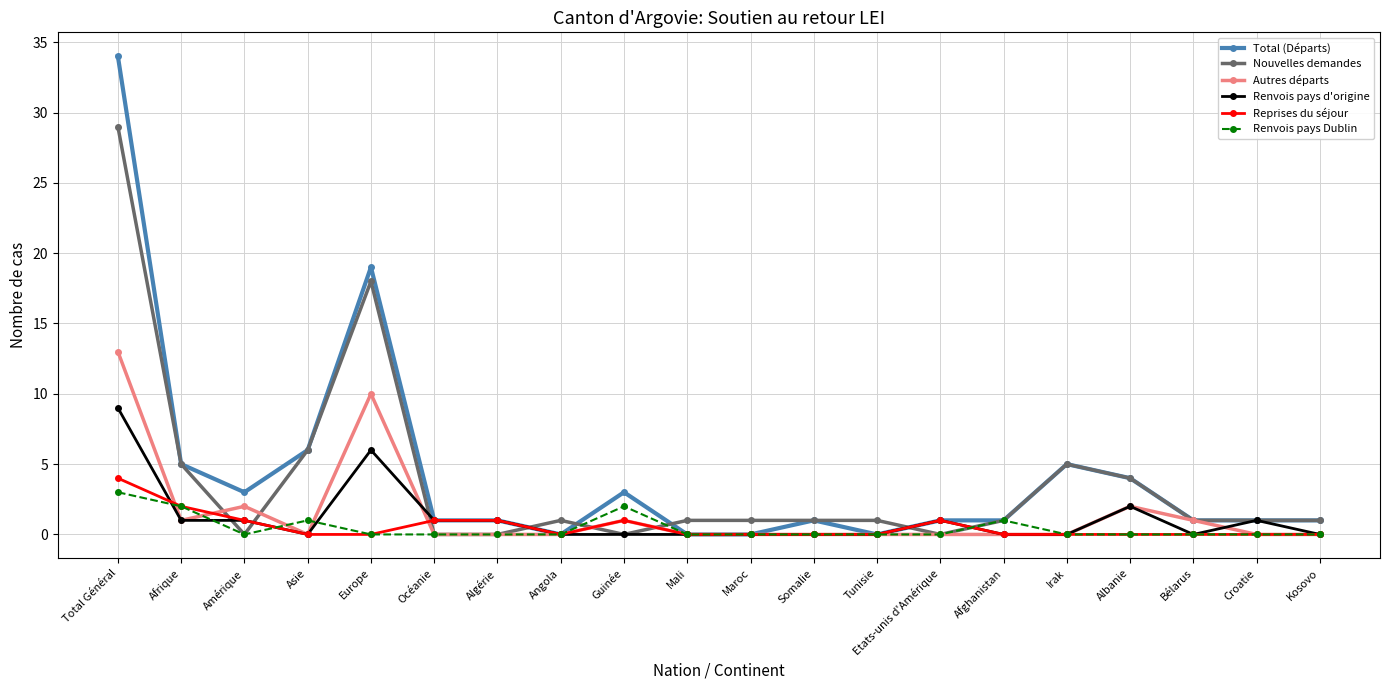

What is the difference between the second highest and minimum values in the Reprises du séjour series?

2